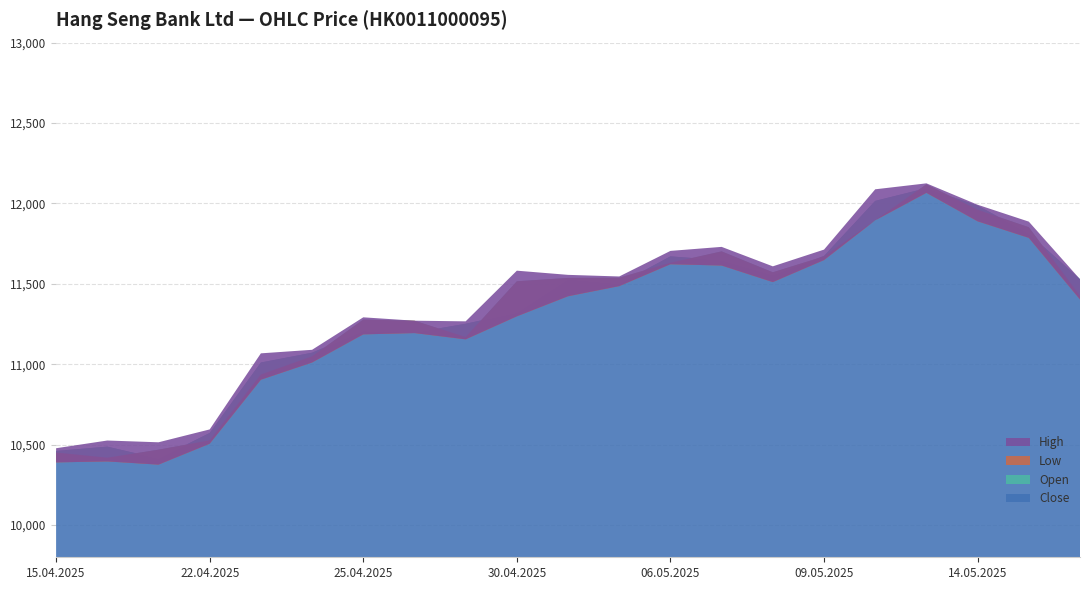

Reading left to right, list all the values displayed in this chart.

Open: 15.04.2025=10451	16.04.2025=10419	17.04.2025=10469	22.04.2025=10527	23.04.2025=10936	24.04.2025=11049	25.04.2025=11278	28.04.2025=11271	29.04.2025=11169	30.04.2025=11516	02.05.2025=11537	05.05.2025=11538	06.05.2025=11631	07.05.2025=11702	08.05.2025=11572	09.05.2025=11671	12.05.2025=11895	13.05.2025=12119	14.05.2025=11961	15.05.2025=11852	16.05.2025=11425
High: 15.04.2025=10478	16.04.2025=10526	17.04.2025=10515	22.04.2025=10595	23.04.2025=11068	24.04.2025=11090	25.04.2025=11292	28.04.2025=11271	29.04.2025=11267	30.04.2025=11582	02.05.2025=11556	05.05.2025=11546	06.05.2025=11705	07.05.2025=11730	08.05.2025=11609	09.05.2025=11713	12.05.2025=12088	13.05.2025=12125	14.05.2025=11992	15.05.2025=11887	16.05.2025=11529
Low: 15.04.2025=10390	16.04.2025=10396	17.04.2025=10376	22.04.2025=10506	23.04.2025=10904	24.04.2025=11011	25.04.2025=11186	28.04.2025=11194	29.04.2025=11155	30.04.2025=11298	02.05.2025=11423	05.05.2025=11486	06.05.2025=11622	07.05.2025=11614	08.05.2025=11511	09.05.2025=11648	12.05.2025=11895	13.05.2025=12066	14.05.2025=11889	15.05.2025=11786	16.05.2025=11403
Close: 15.04.2025=10461	16.04.2025=10488	17.04.2025=10414	22.04.2025=10573	23.04.2025=11011	24.04.2025=11072	25.04.2025=11207	28.04.2025=11197	29.04.2025=11252	30.04.2025=11321	02.05.2025=11529	05.05.2025=11500	06.05.2025=11671	07.05.2025=11647	08.05.2025=11555	09.05.2025=11674	12.05.2025=12016	13.05.2025=12095	14.05.2025=11987	15.05.2025=11814	16.05.2025=11529